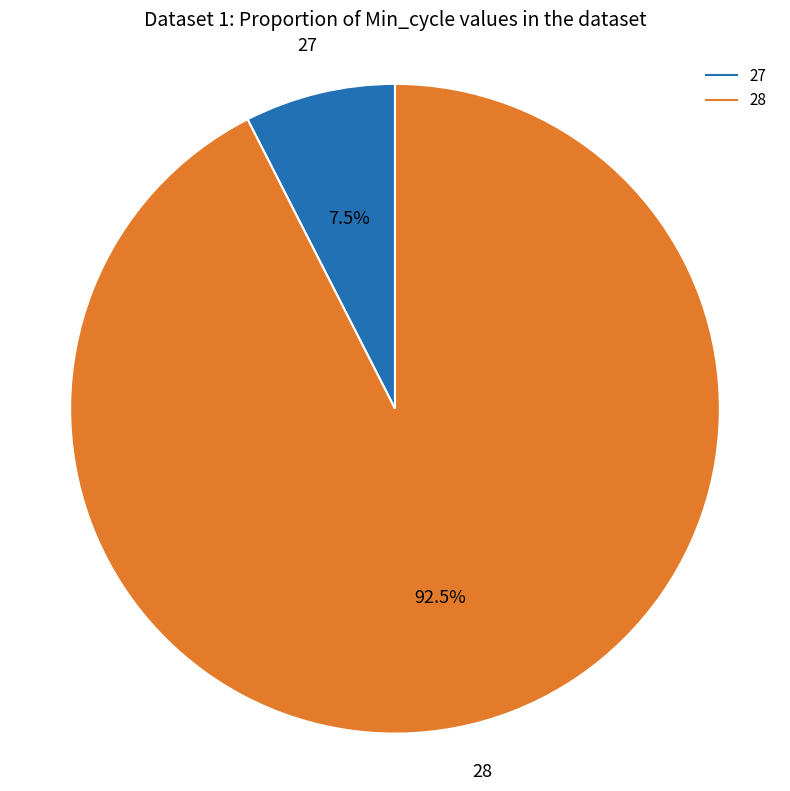

Is there a majority slice in this chart?

Yes